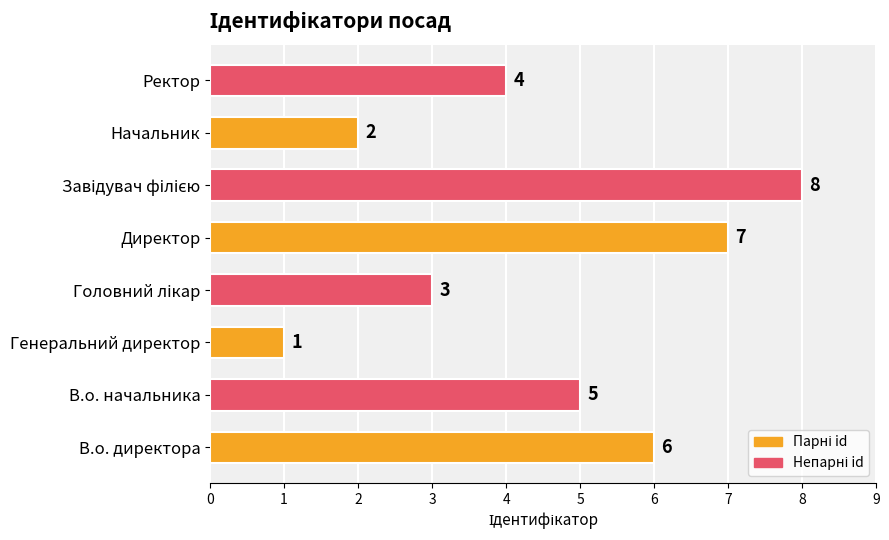

Reading bottom to top, list all the values displayed in this chart.

6	5	1	3	7	8	2	4